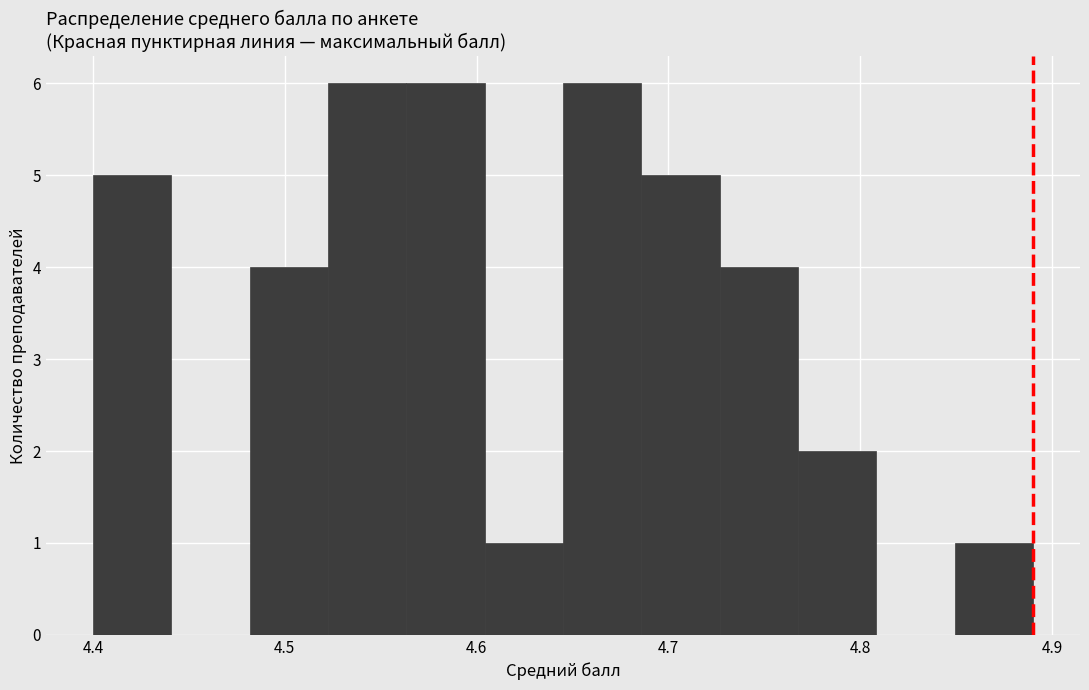

Reading left to right, transcribe this chart: for each bar, give the range it covers on the x-axis and its height. Neither the bar edges nor the heights are printed on the chart, so give them approximately, as read against the axes.

4.40 to 4.44: 5
4.44 to 4.48: 0
4.48 to 4.52: 4
4.52 to 4.56: 6
4.56 to 4.60: 6
4.60 to 4.65: 1
4.65 to 4.69: 6
4.69 to 4.73: 5
4.73 to 4.77: 4
4.77 to 4.81: 2
4.81 to 4.85: 0
4.85 to 4.89: 1